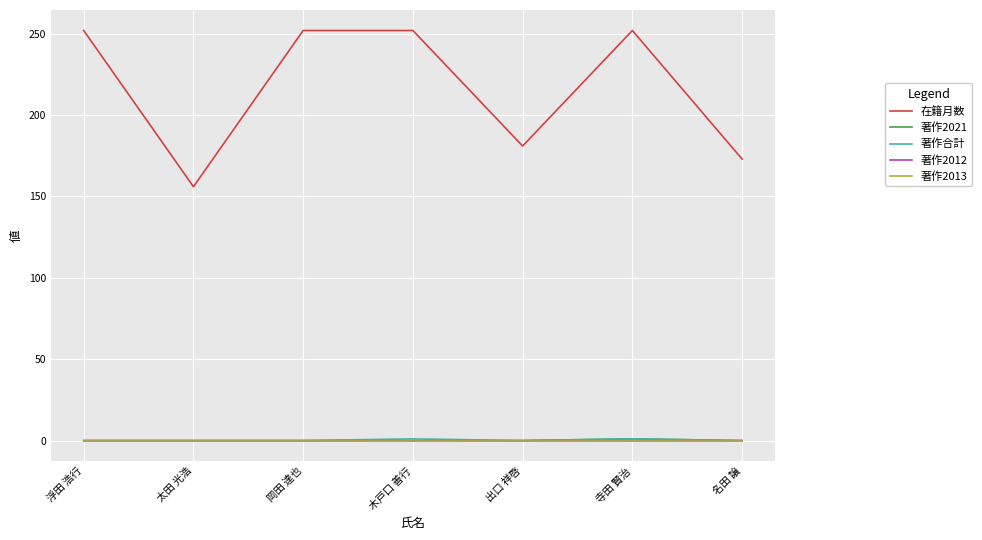

Is this an area chart (filled region under the line)?

No